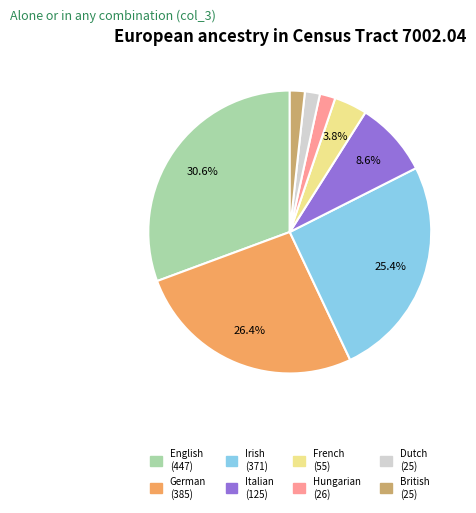

Is there a majority slice in this chart?

No